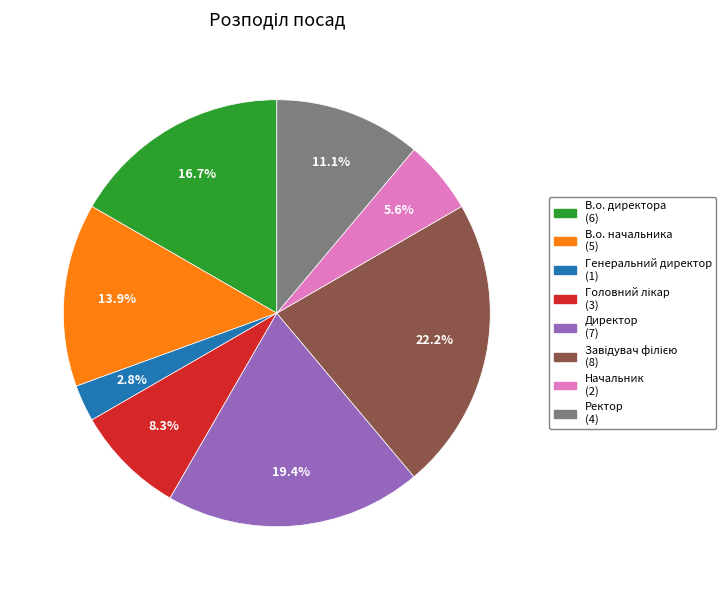

Is there any slice that represents more than half of the pie?

No